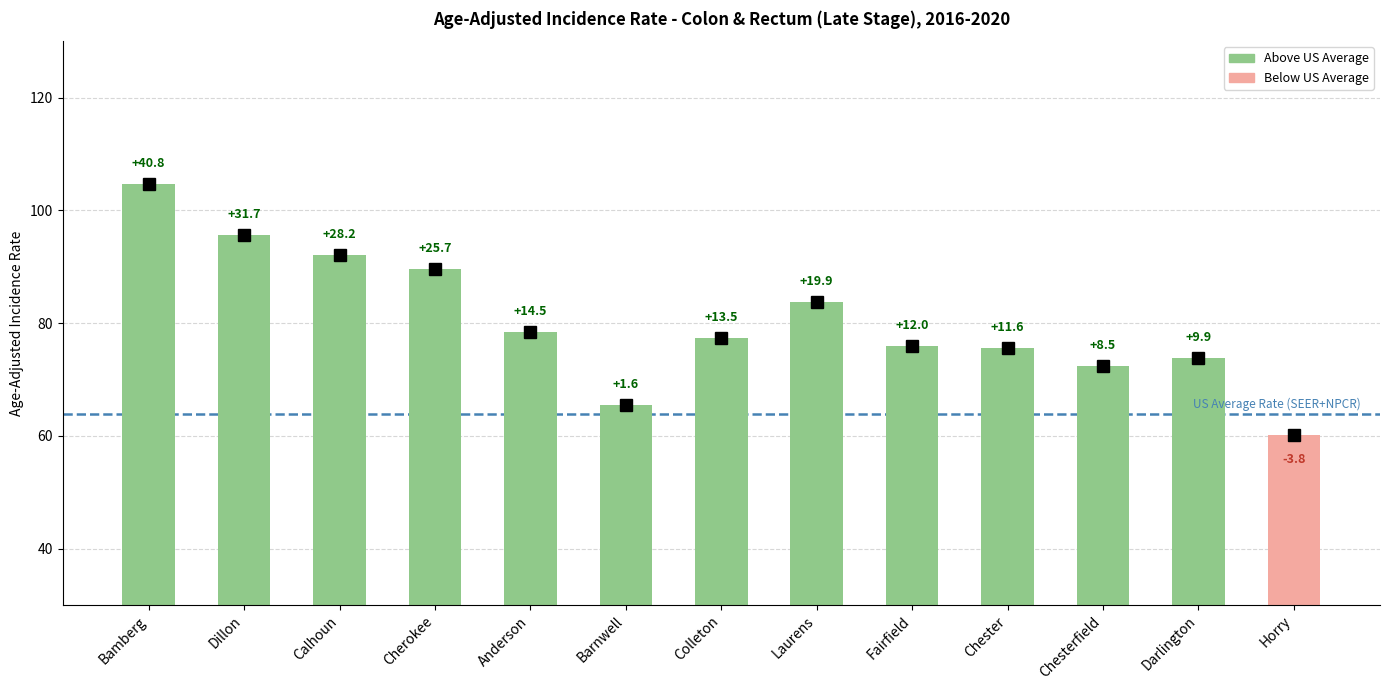

What position from the left is Horry?

13